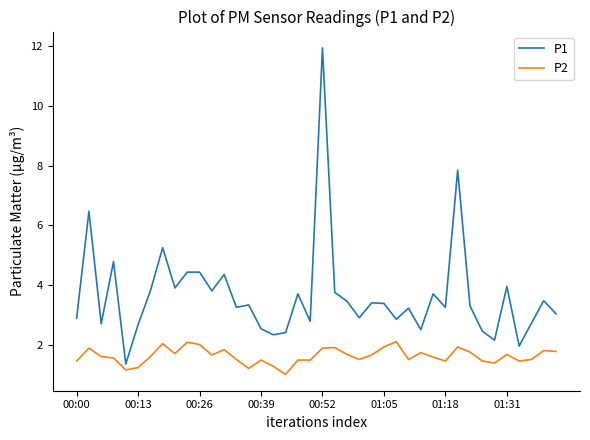

List the series in order of their overall mean, highest first.

P1, P2